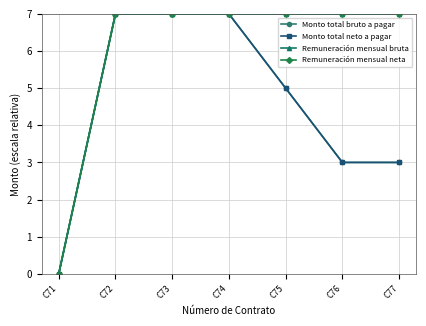

Does the chart have visible grid lines?

Yes